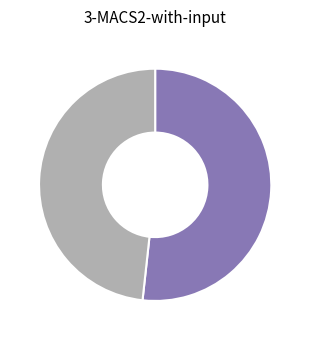

Does any single category account for the majority?

Yes